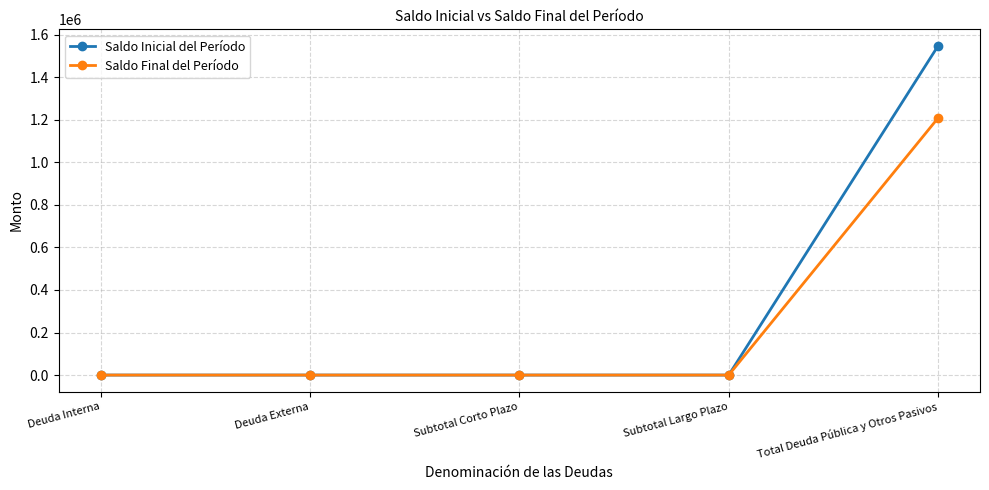

What is the label of the 1st point from the right?

Total Deuda Pública y Otros Pasivos